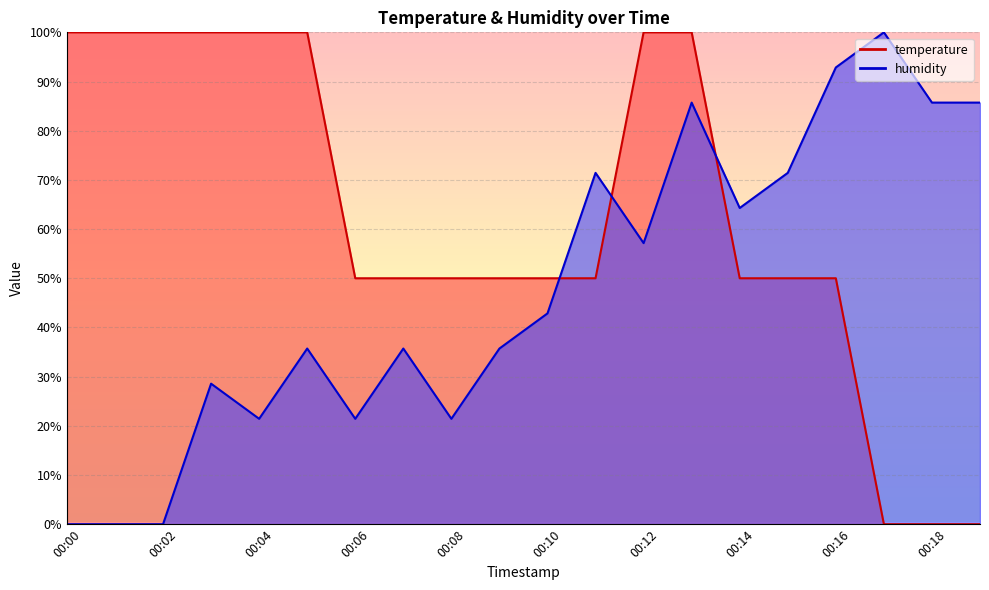

Rank the series by their maximum value, from lowest to highest.

temperature, humidity